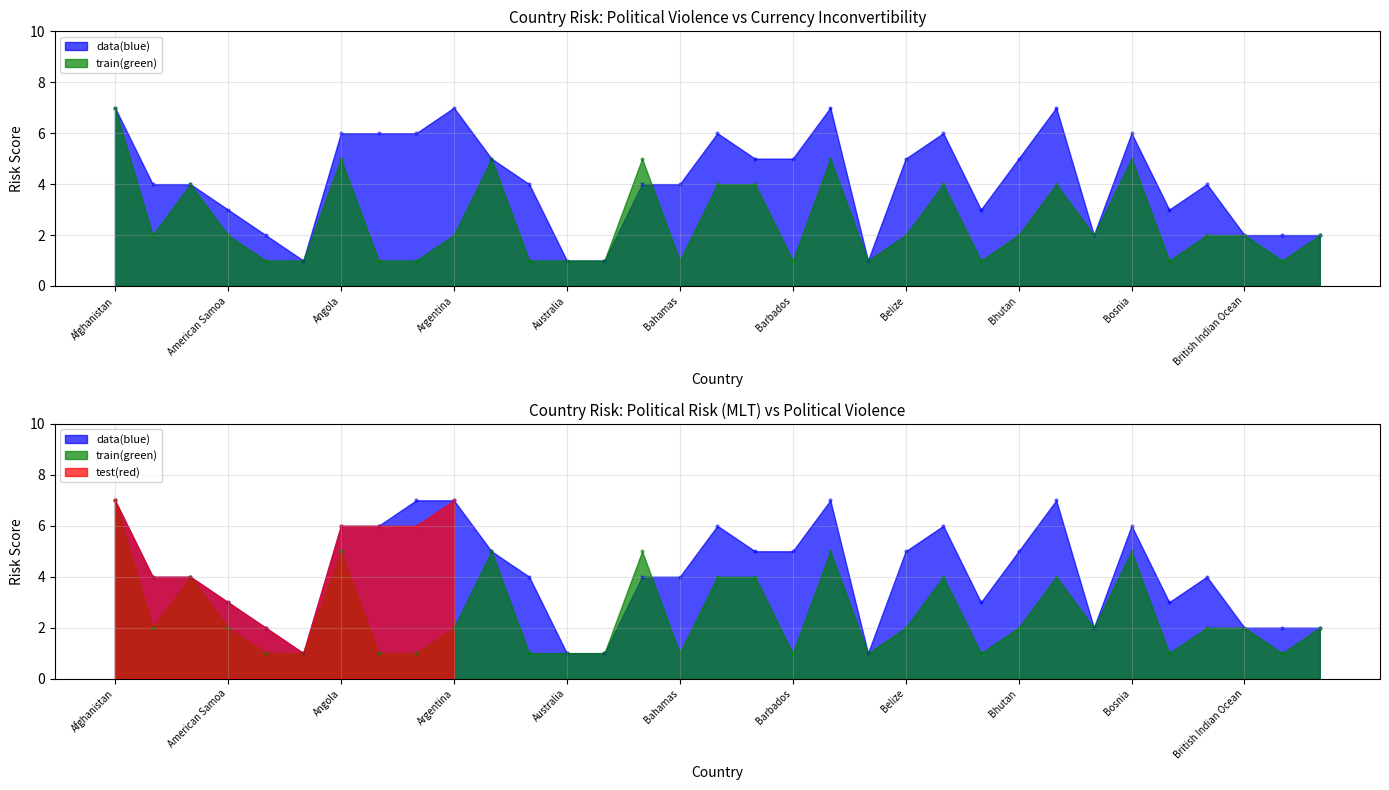

At how many categories does at least one series exceed 4?

16